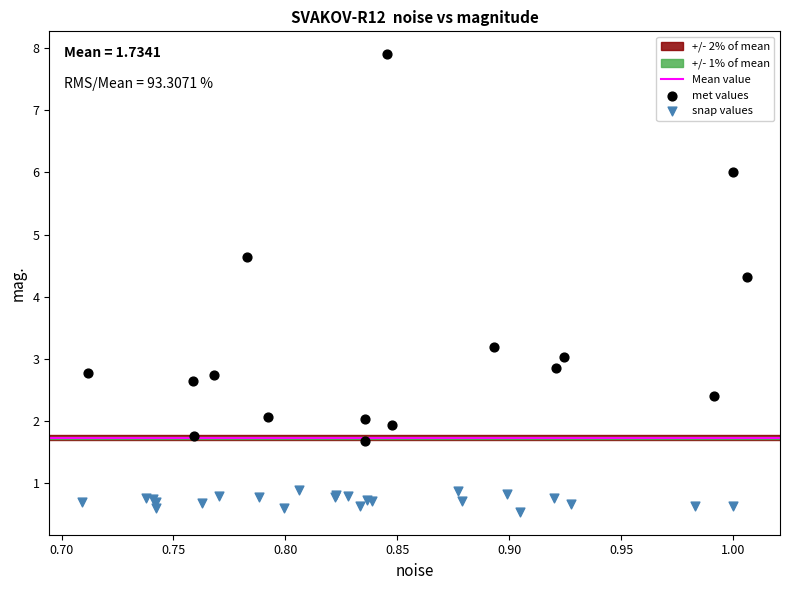

Which series reaches the maximum Y coordinate?

met values